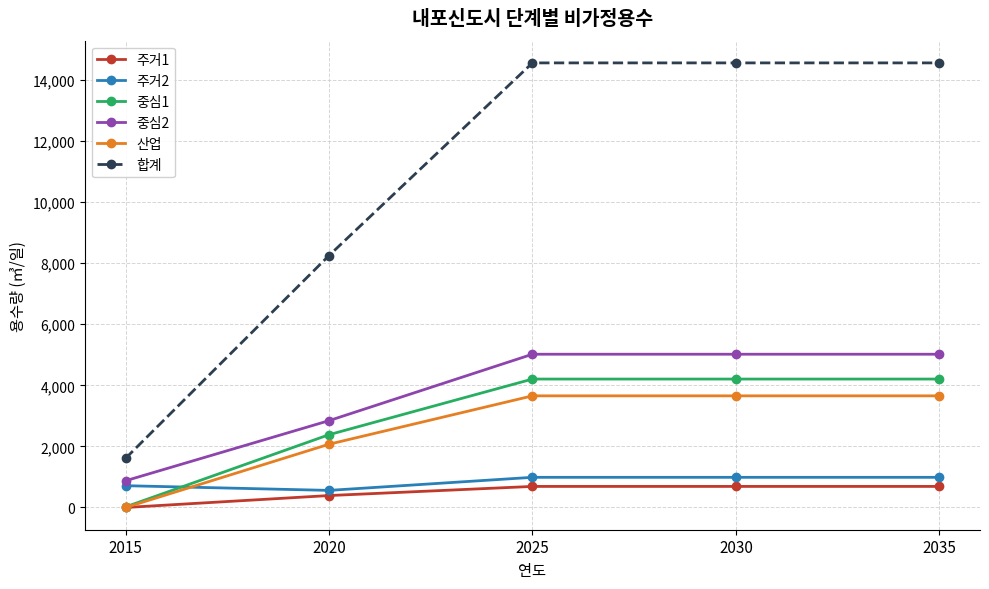

List the series in order of their peak value, highest first.

합계, 중심2, 중심1, 산업, 주거2, 주거1